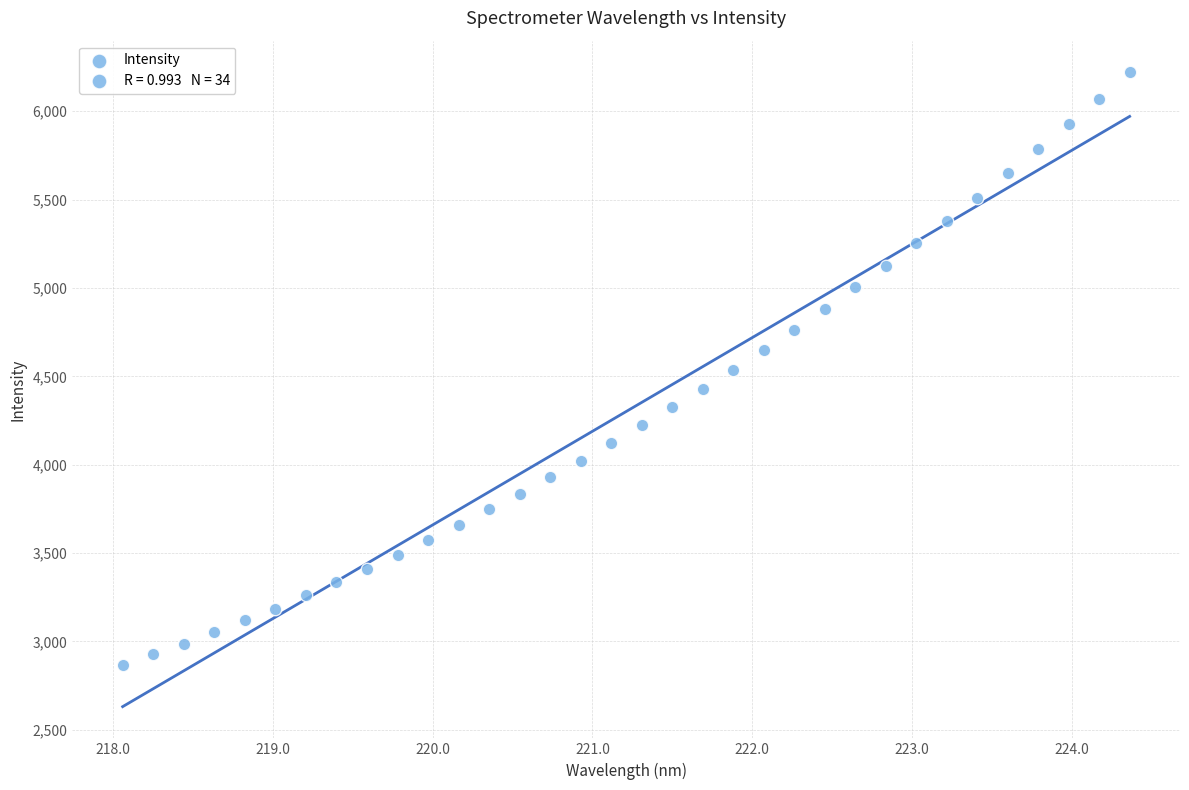

What is the range of X values (max minus min)?

6.3